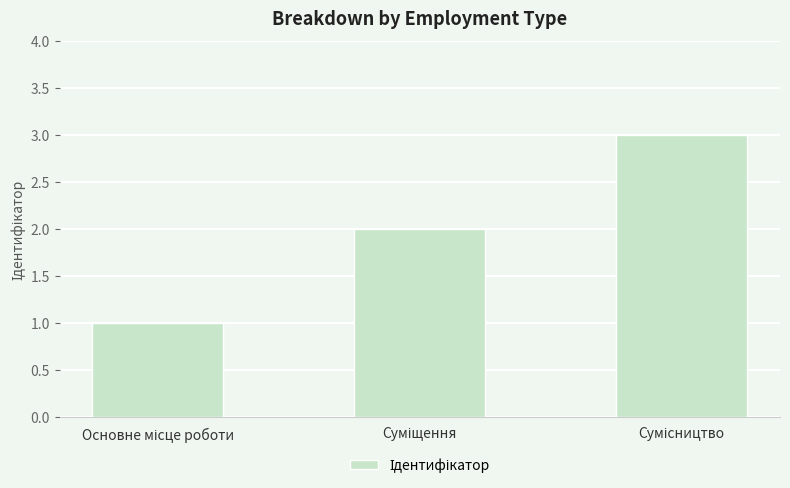

What is the sum of all values?

6